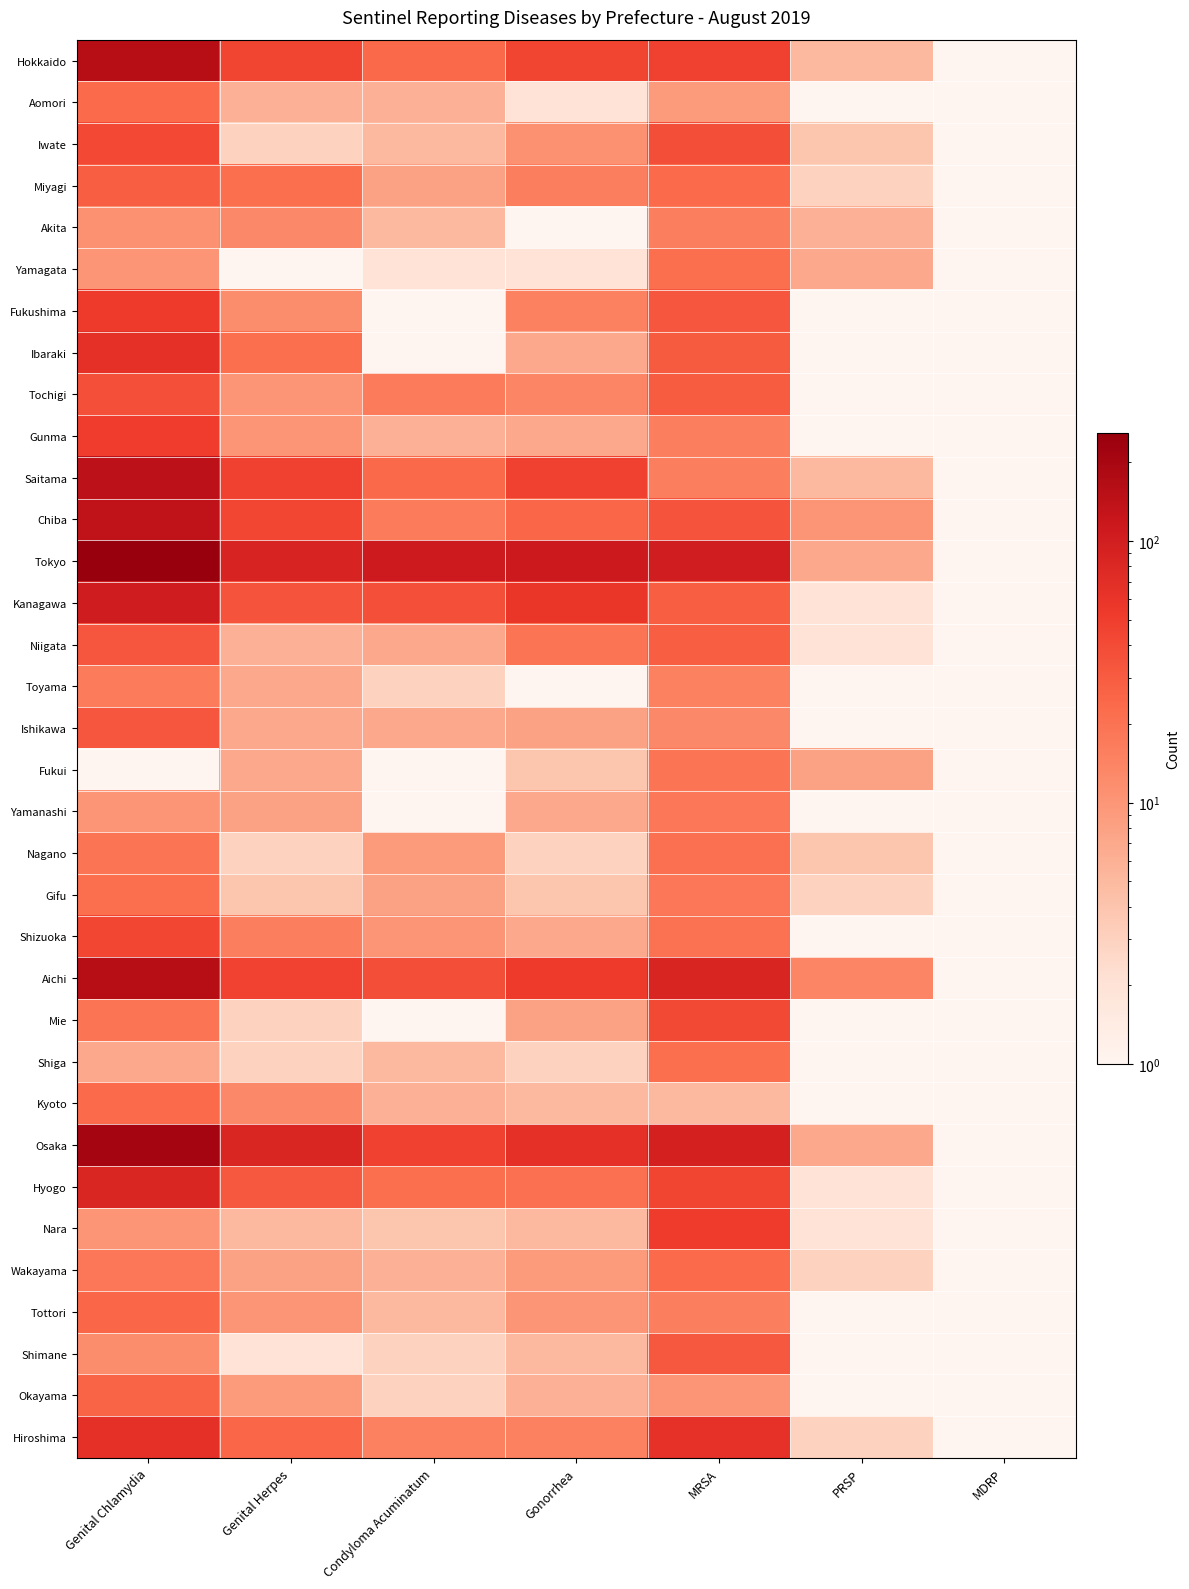

List the series in order of their peak value, highest first.

Tokyo, Osaka, Hokkaido, Aichi, Saitama, Chiba, Kanagawa, Hyogo, Ibaraki, Hiroshima, Fukushima, Nara, Gunma, Shizuoka, Iwate, Mie, Tochigi, Niigata, Ishikawa, Shimane, Miyagi, Okayama, Tottori, Aomori, Kyoto, Wakayama, Yamagata, Gifu, Shiga, Nagano, Fukui, Yamanashi, Toyama, Akita